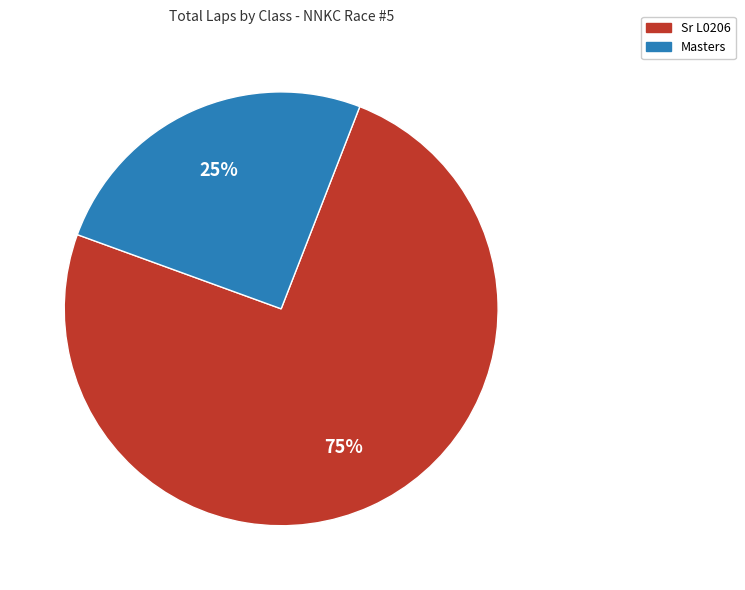

How many segments does this pie chart have?

2